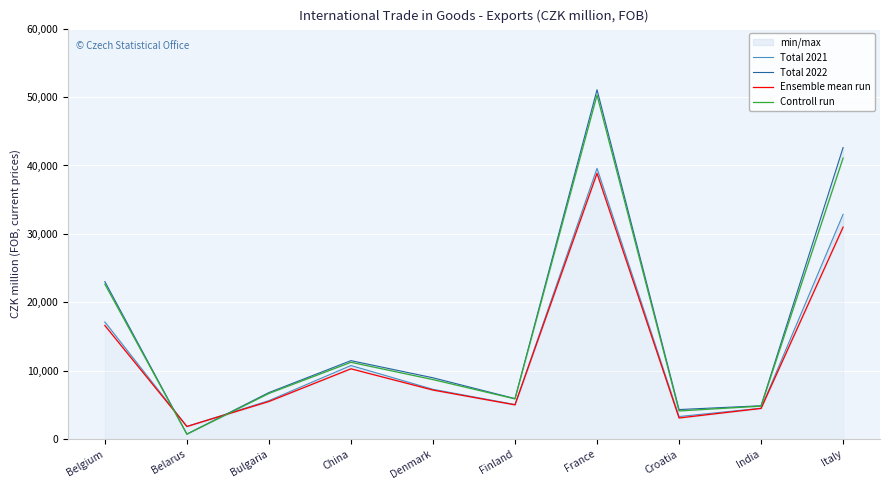

Reading right to left, transcribe all the data shown in this chart.

Total 2021: Italy=32869	India=4532	Croatia=3319	France=39585	Finland=5075	Denmark=7297	China=10773	Bulgaria=5646	Belarus=1874	Belgium=17139
Total 2022: Italy=42621	India=4895	Croatia=4339	France=51068	Finland=5940	Denmark=8981	China=11486	Bulgaria=6823	Belarus=756	Belgium=23026
Ensemble mean run: Italy=30991	India=4504	Croatia=3107	France=38855	Finland=5022	Denmark=7187	China=10292	Bulgaria=5514	Belarus=1865	Belgium=16617
Controll run: Italy=41082	India=4836	Croatia=4136	France=50280	Finland=5897	Denmark=8718	China=11245	Bulgaria=6691	Belarus=734	Belgium=22660